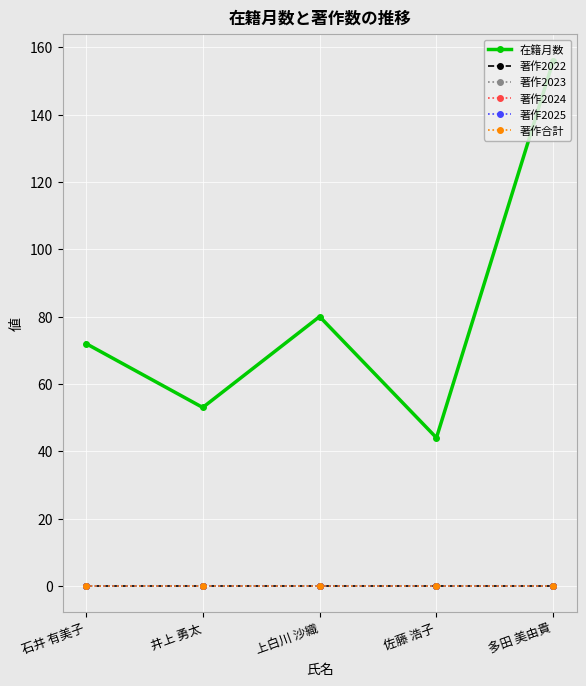

Is this an area chart (filled region under the line)?

No